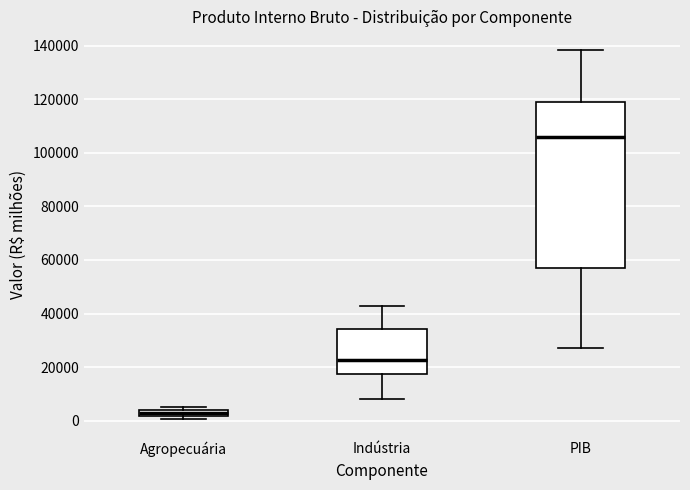

Which box has the highest median line?

PIB